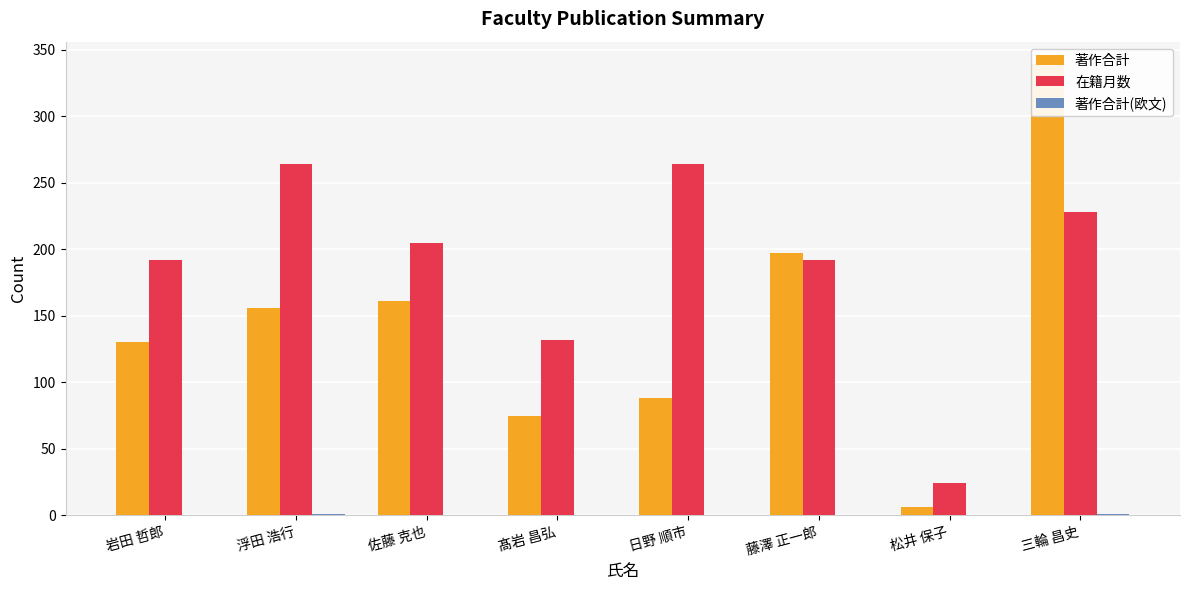

What are all the series names shown in the legend?

著作合計, 在籍月数, 著作合計(欧文)